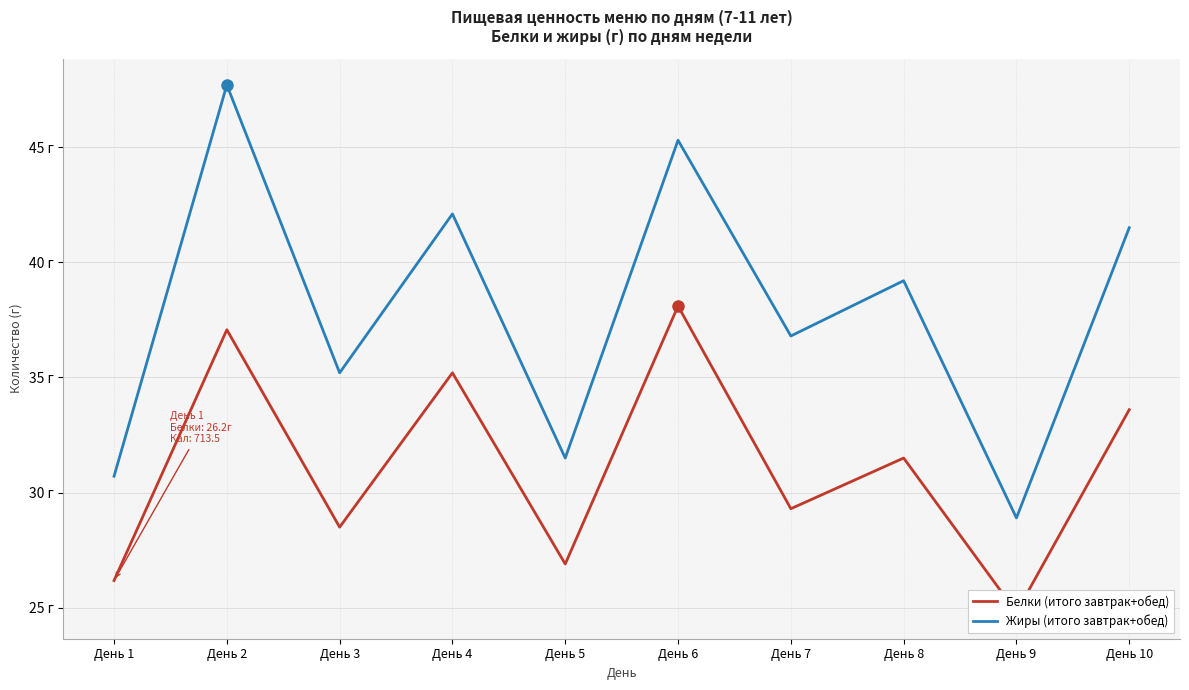

Rank the series at День 2 from lowest to highest value.

Белки (итого завтрак+обед), Жиры (итого завтрак+обед)